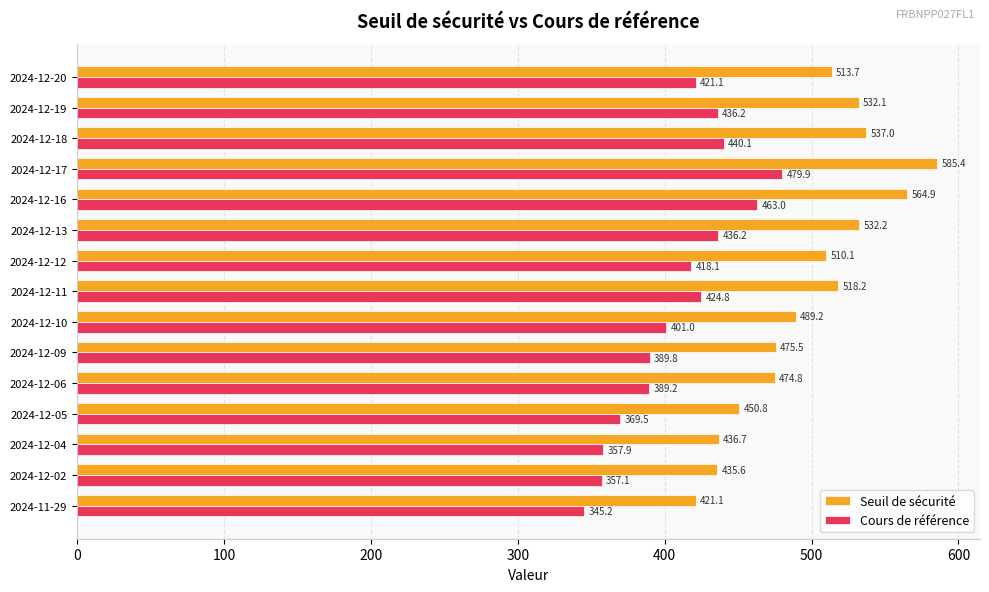

Rank the categories by Seuil de sécurité value from lowest to highest.

2024-11-29, 2024-12-02, 2024-12-04, 2024-12-05, 2024-12-06, 2024-12-09, 2024-12-10, 2024-12-12, 2024-12-20, 2024-12-11, 2024-12-19, 2024-12-13, 2024-12-18, 2024-12-16, 2024-12-17